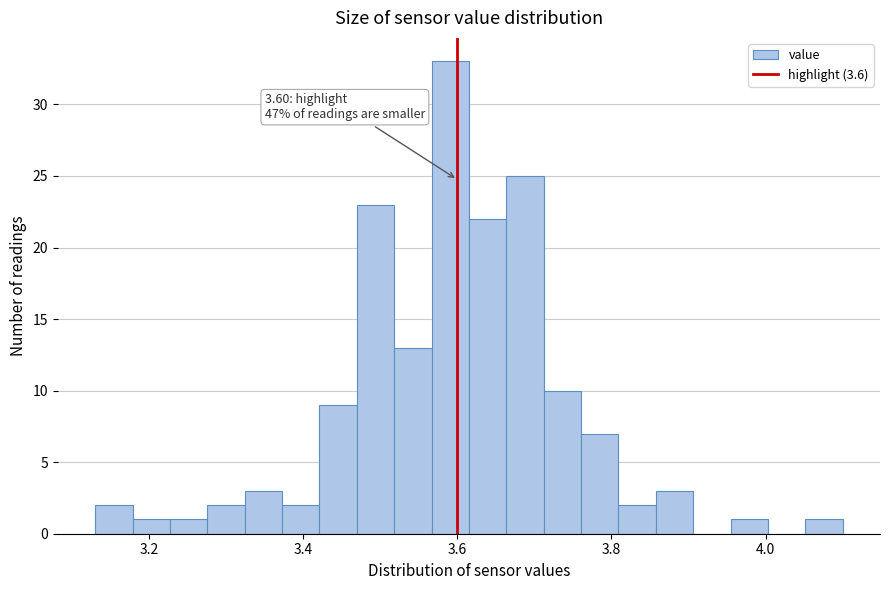

Around what value on the x-axis is the tallest bar? Give the approximate position of its centre, as read against the axis.

3.60